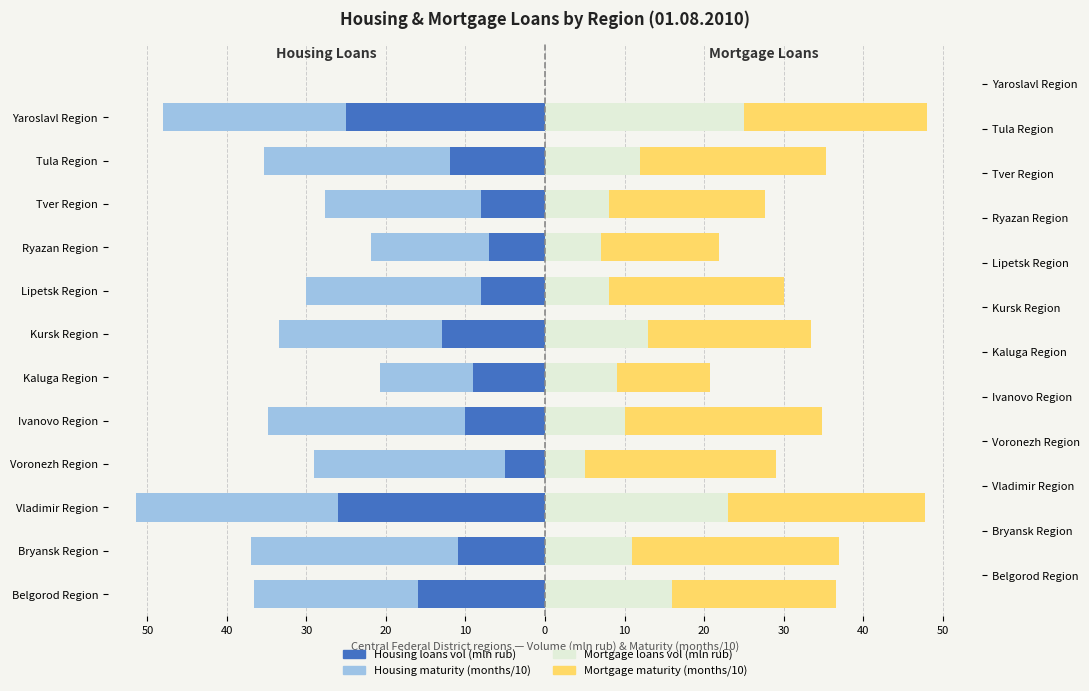

Which series has the widest spread of values?

Housing loans vol (mln rub)